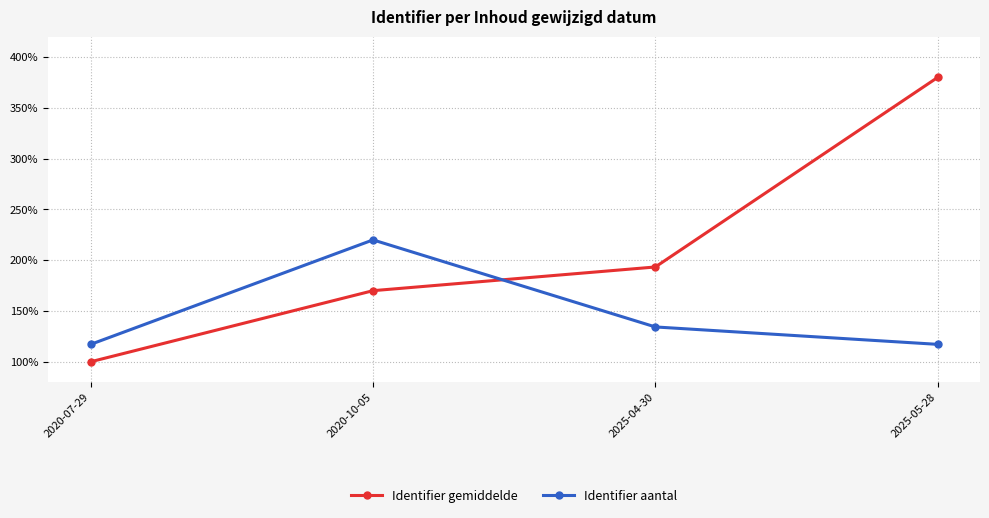

How many times do Identifier aantal and Identifier gemiddelde cross each other?

1